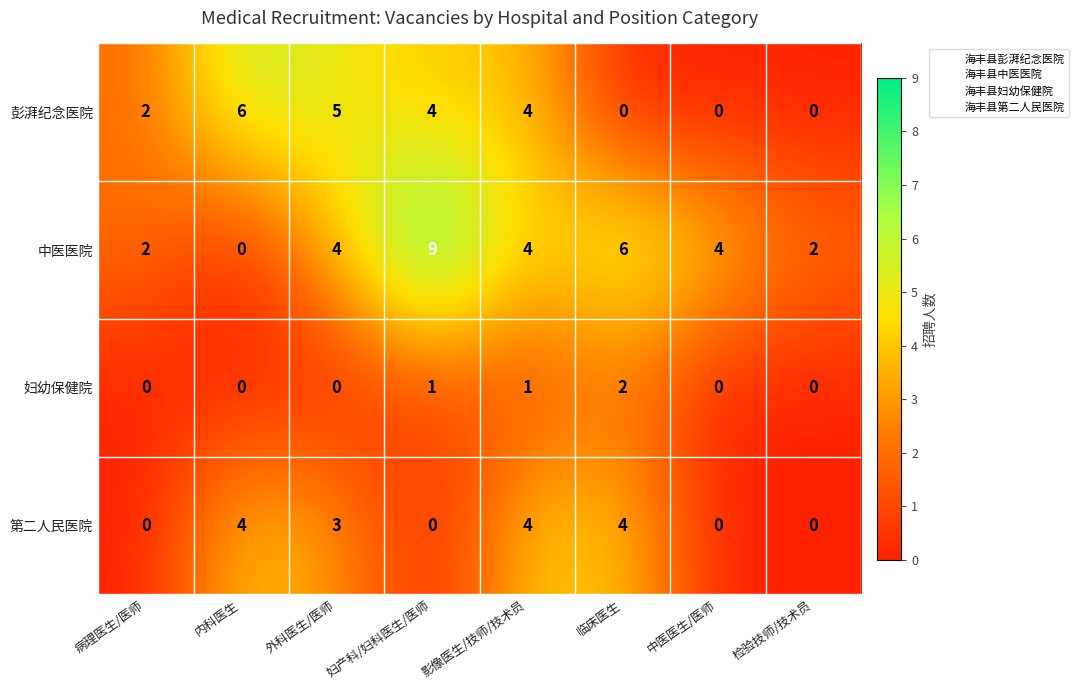

List the series in order of their overall mean, lowest first.

妇幼保健院, 第二人民医院, 彭湃纪念医院, 中医医院